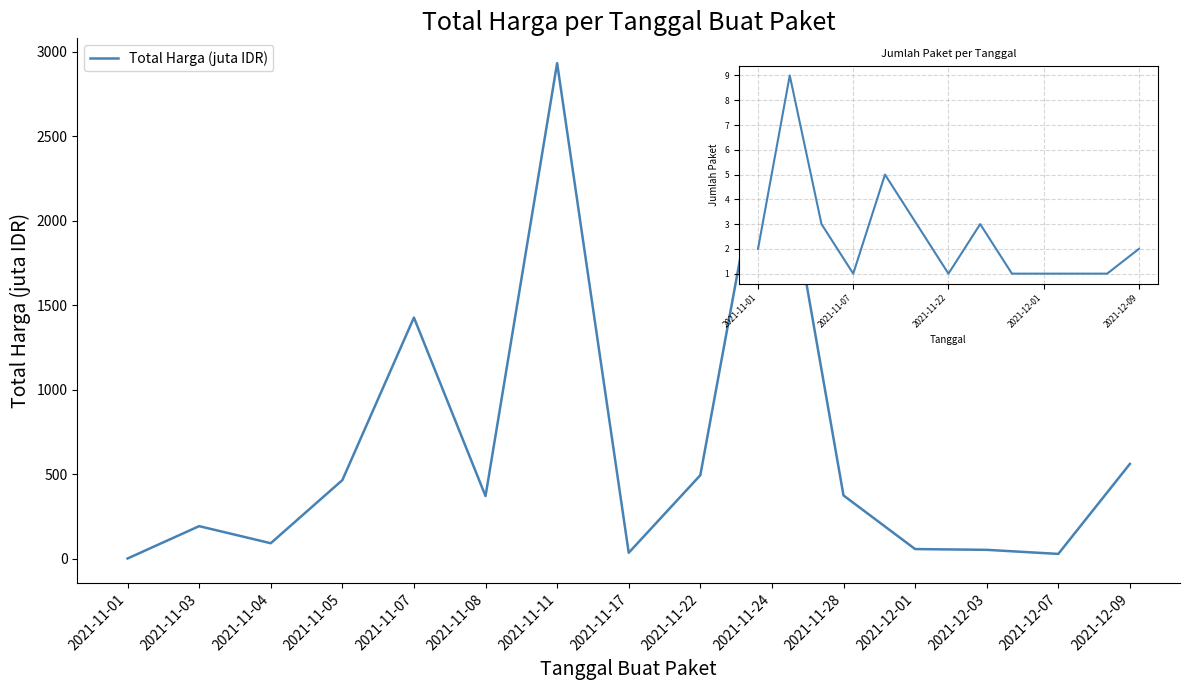

Which has a higher value, 2021-12-07 or 2021-11-08?

2021-11-08